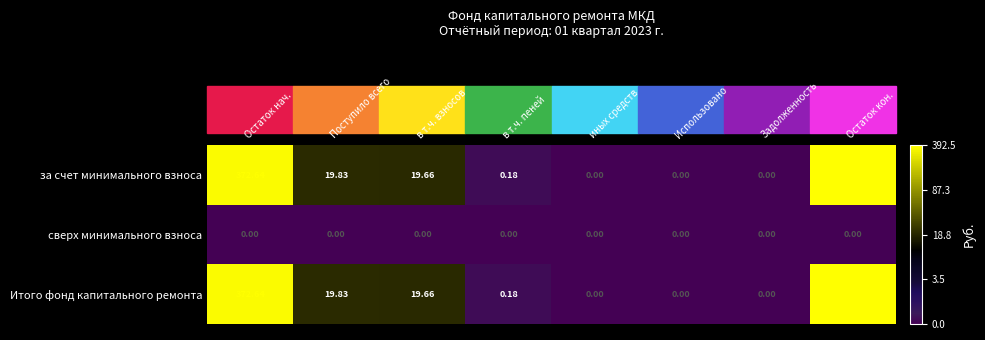

At which category is the sum across all series the highest?

Остаток кон.